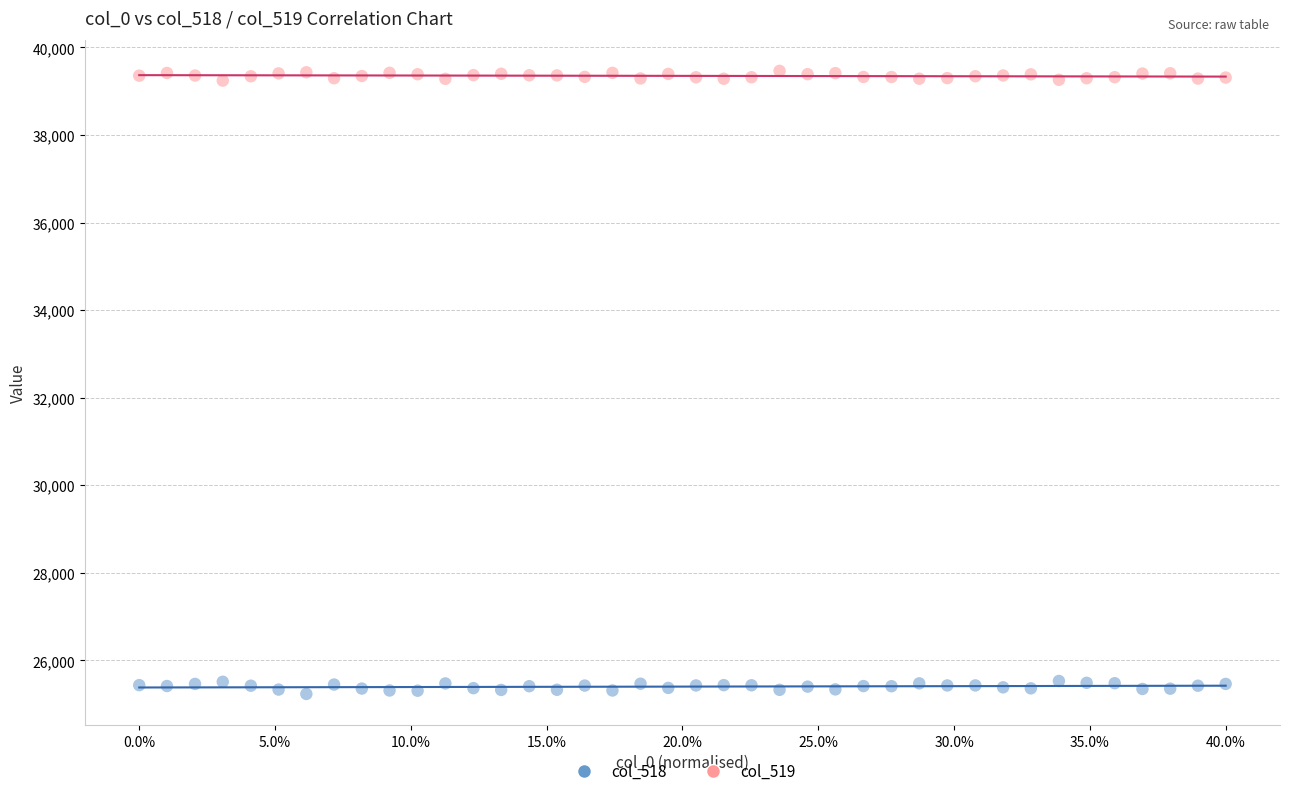

Which series reaches the maximum Y coordinate?

col_519